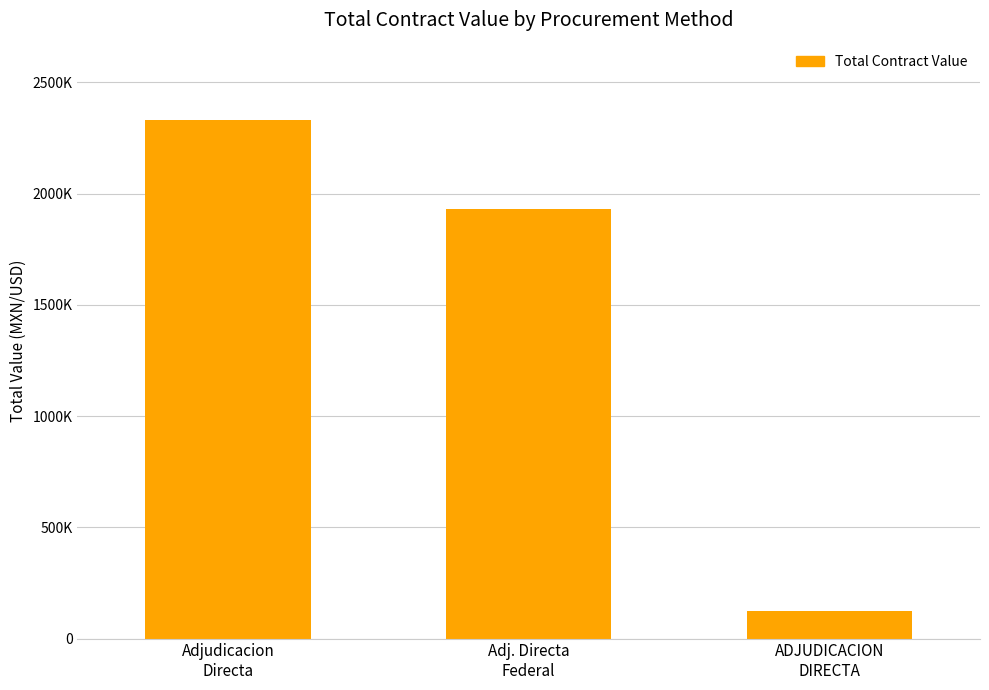

Are the bars grouped side by side (vs. stacked)?

No